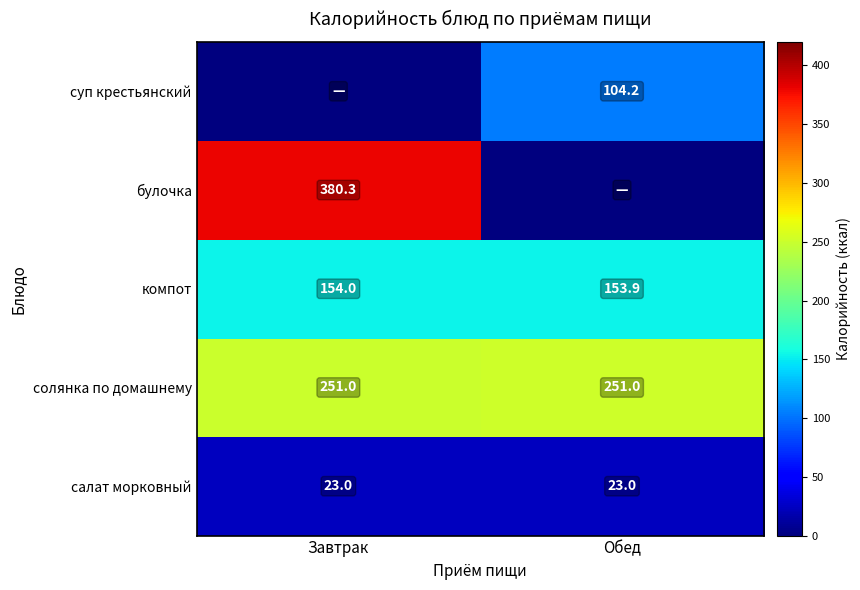

Rank the categories by компот value from lowest to highest.

Обед, Завтрак